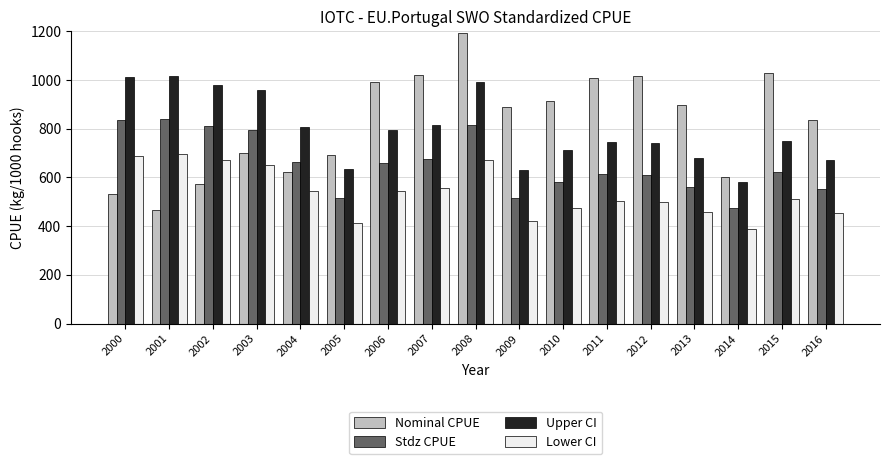

Count the number of data series in this chart.

4